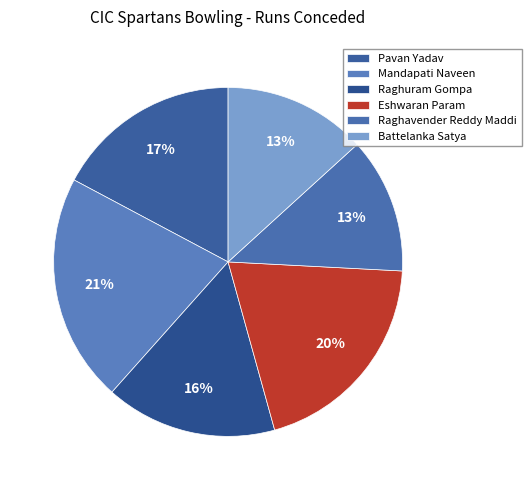

Which category has the smallest portion of the pie?

Raghavender Reddy Maddi